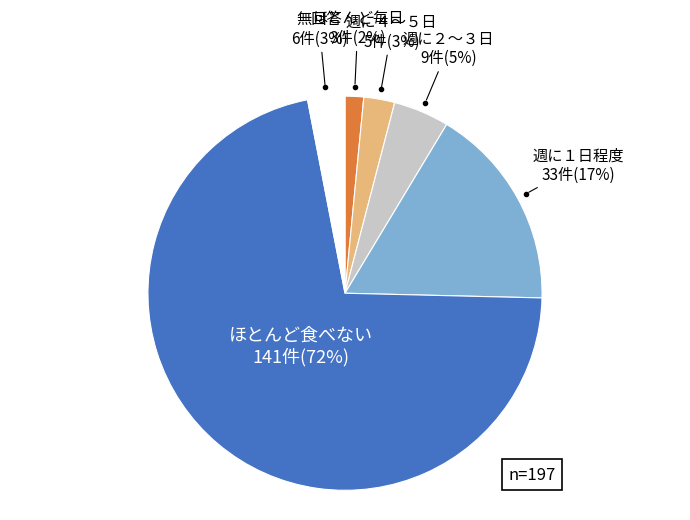

To the nearest percent, what is the average slice percentage?

17%